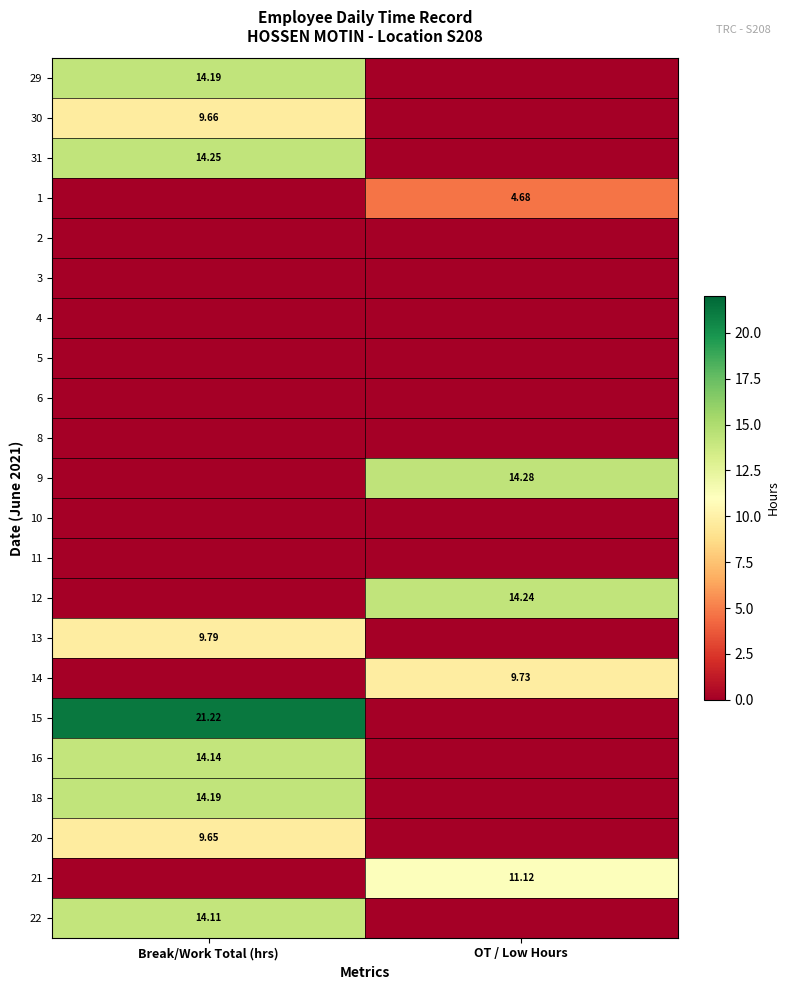

List the labels in order of 15 value, smallest first.

OT / Low Hours, Break/Work Total (hrs)